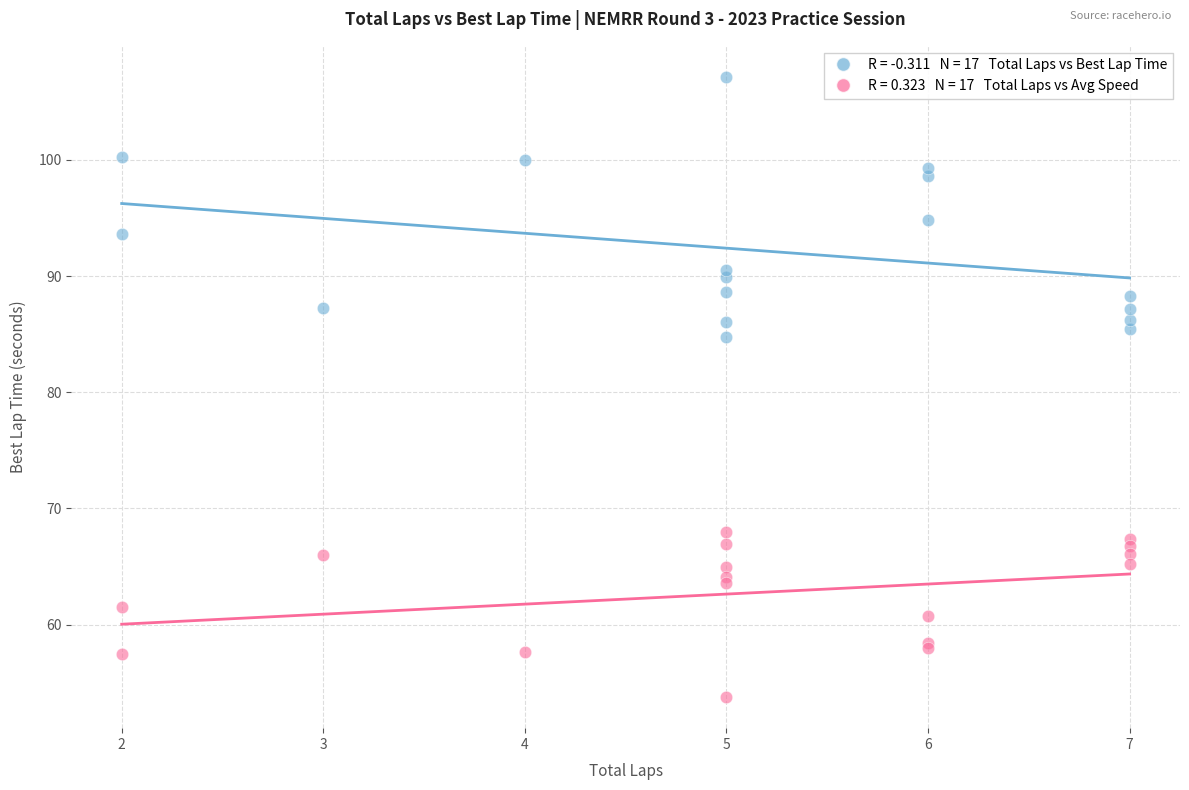

Across all series, what Y value is closest to 80?

84.8